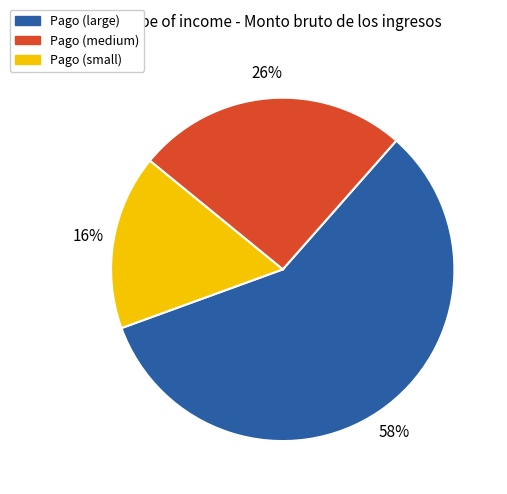

Does any single category account for the majority?

Yes